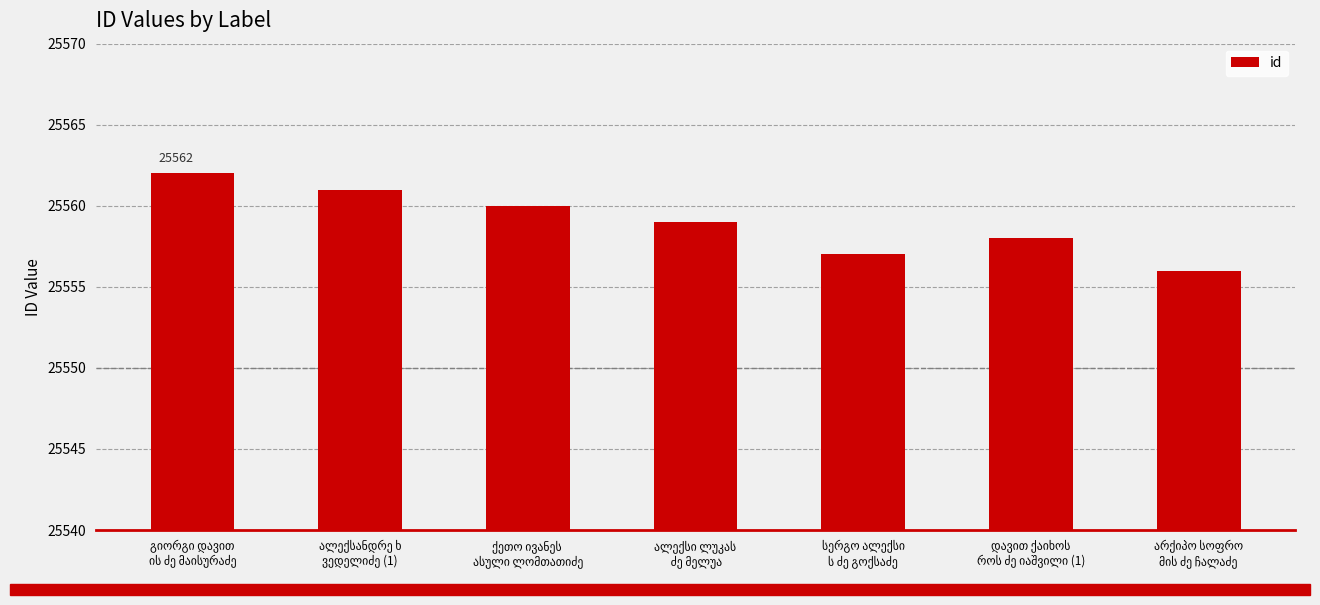

What is the smallest value displayed?

25556